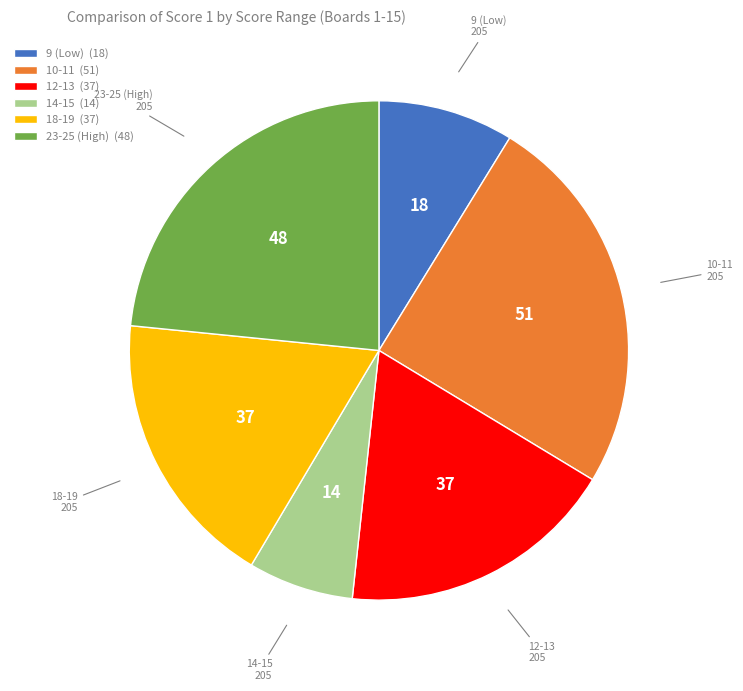

Is it true that 9 (Low) (18) is 9% of the pie?

True